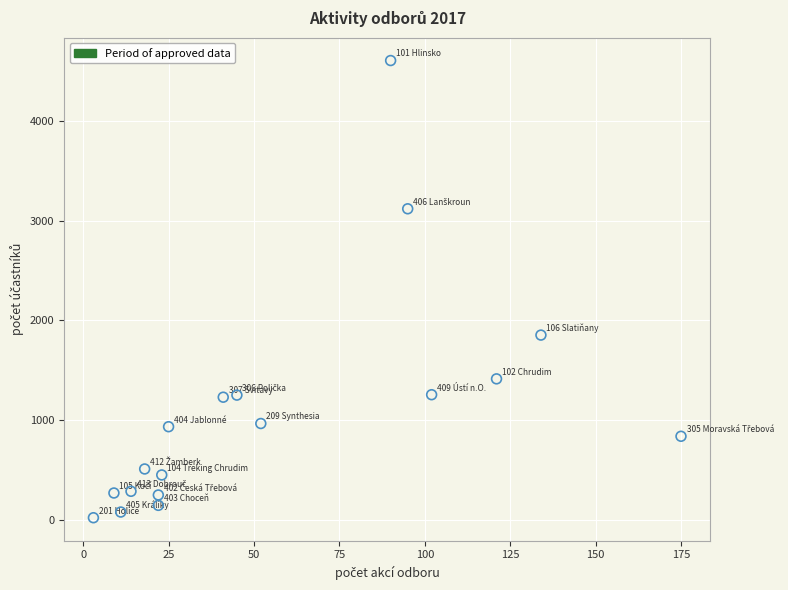

What is the range of Y values (max minus min)?

4586